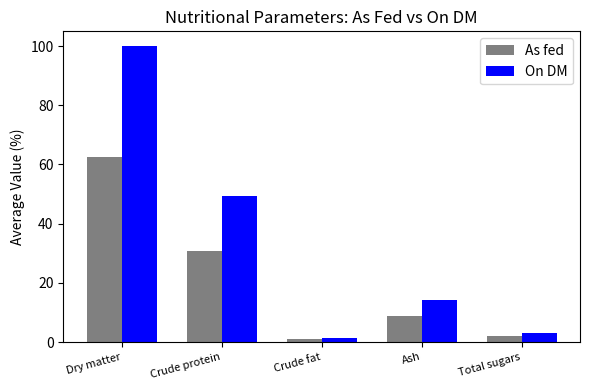

What is the total value across all series at Total sugars?

4.9